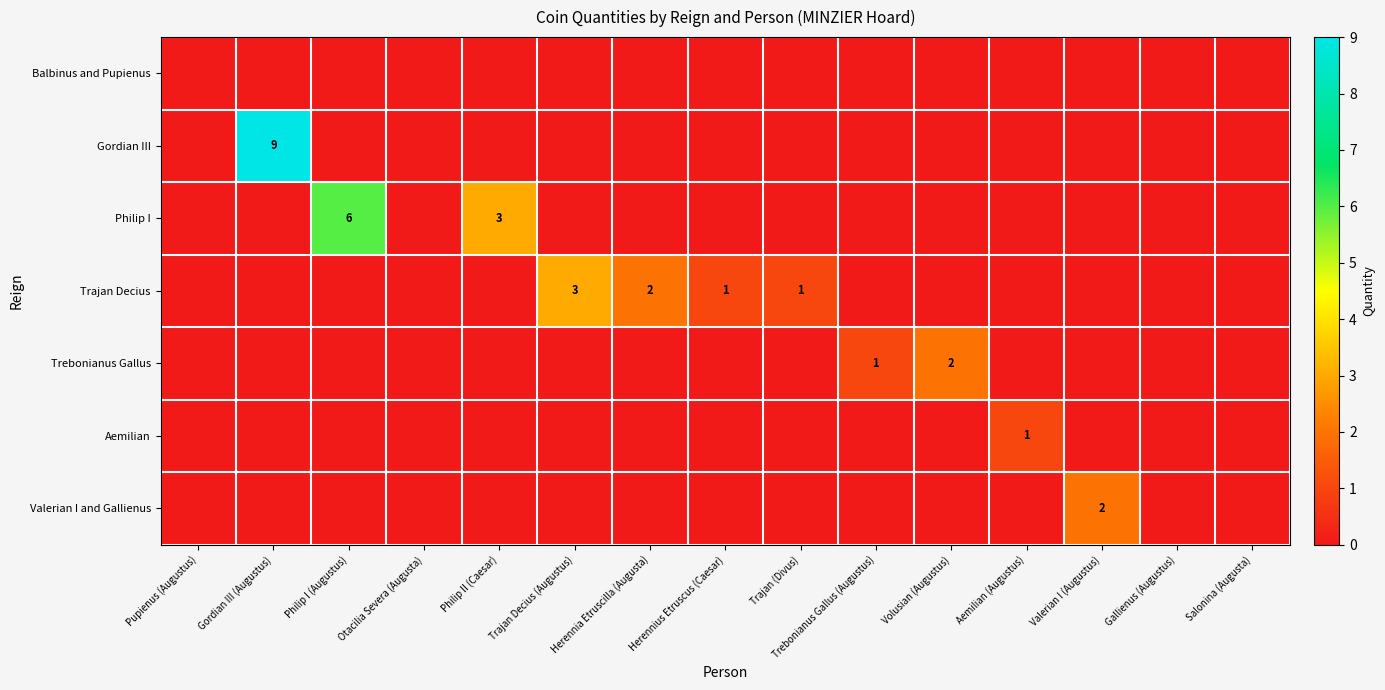

Count the Valerian I and Gallienus values in the range 0 to 1.

14